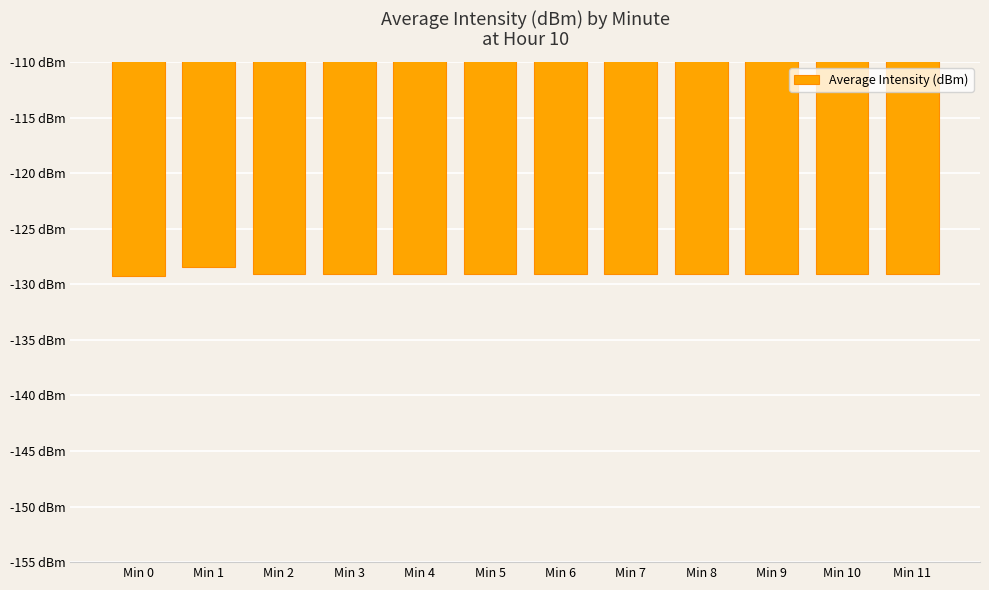

Are the bars horizontal?

No